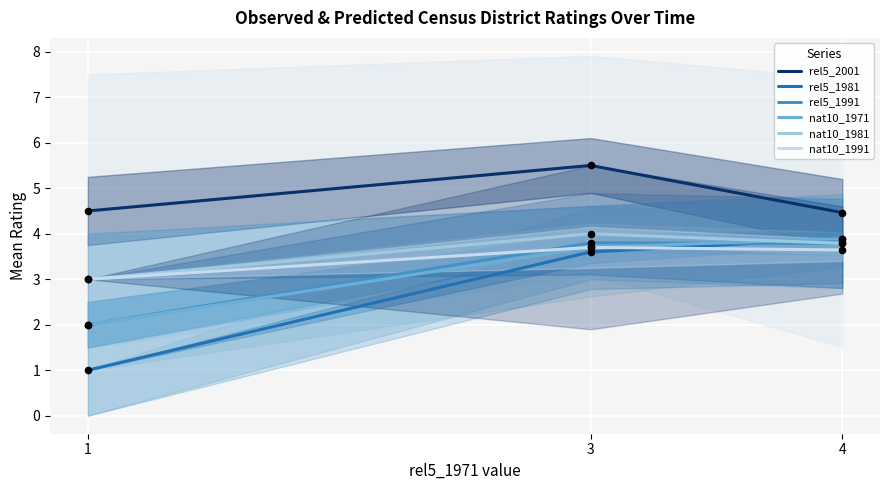

Which series has the widest spread of Y values?

rel5_1981